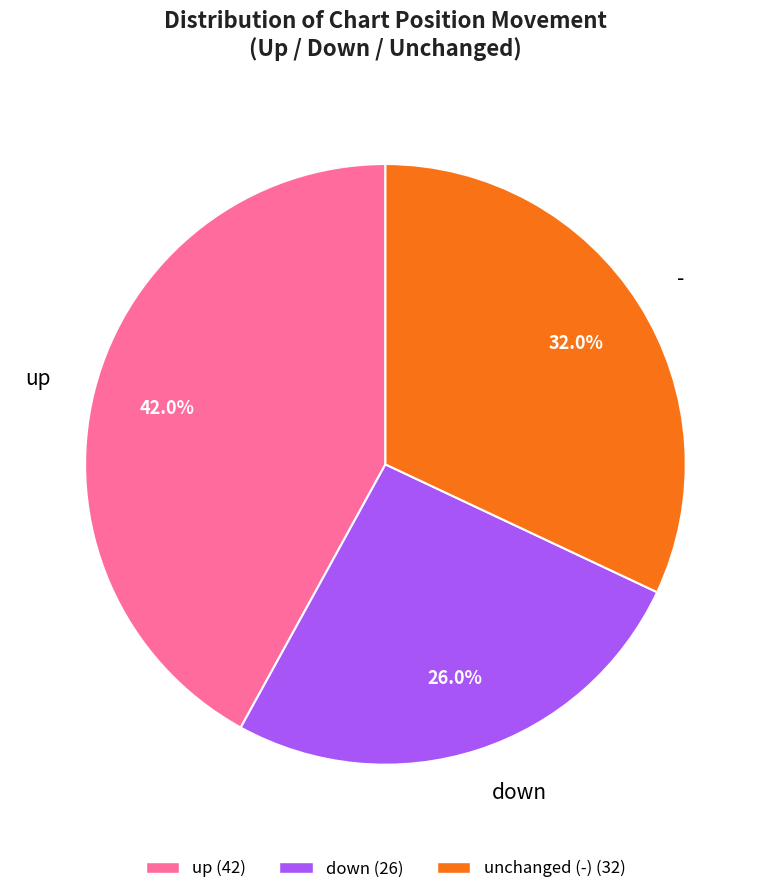

Does down represent more than half of the total?

No